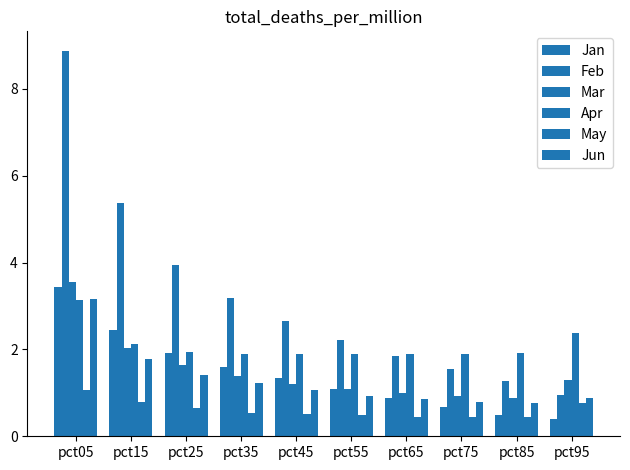

How many data points in Jan are above 1?

6